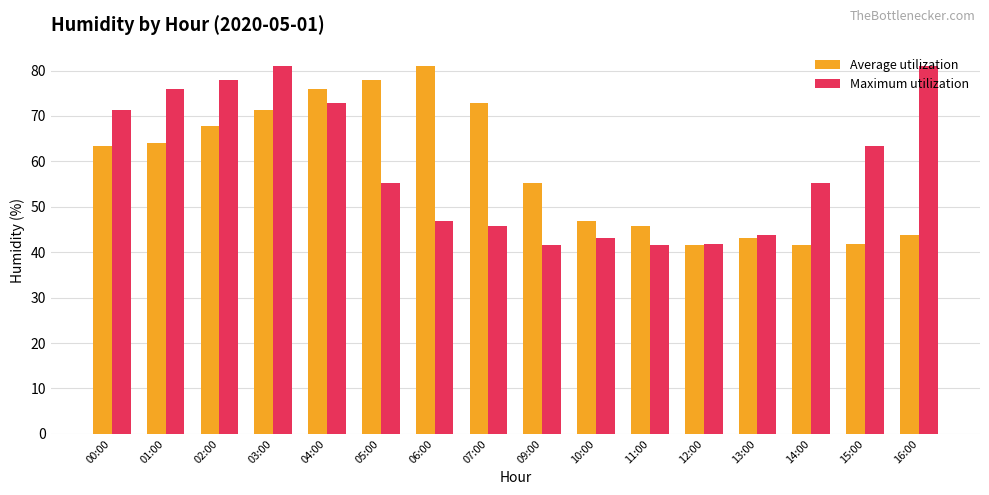

What is the minimum value shown in the chart?

41.6